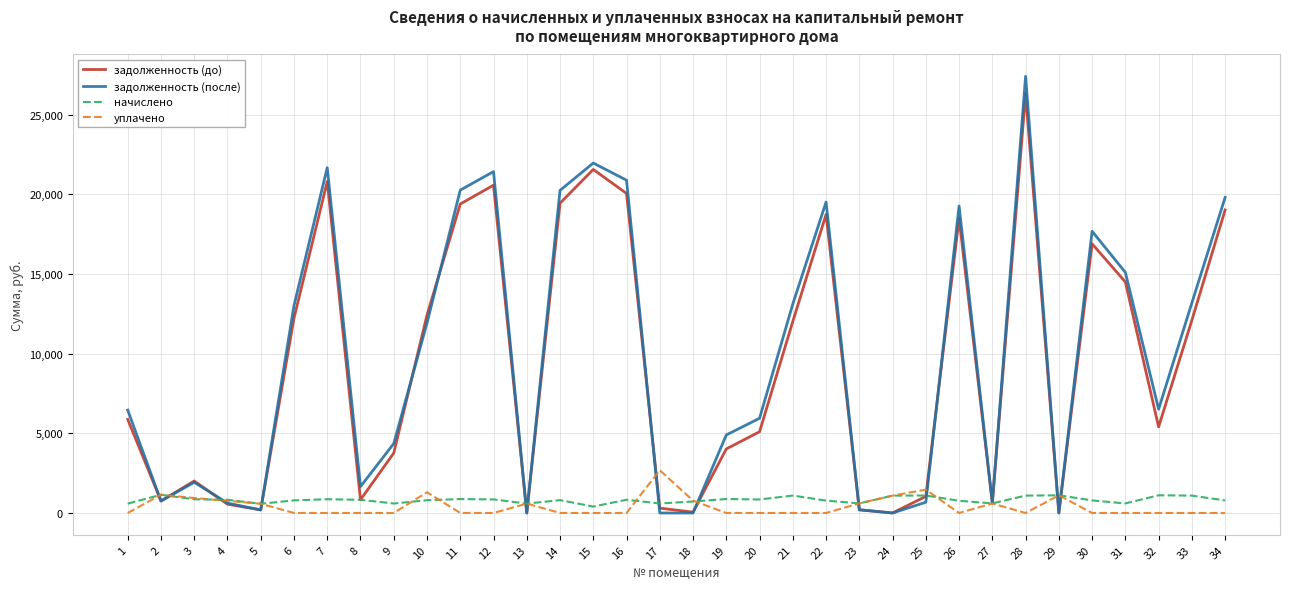

What is the spread (max minus min) of values at 6?

13021.1